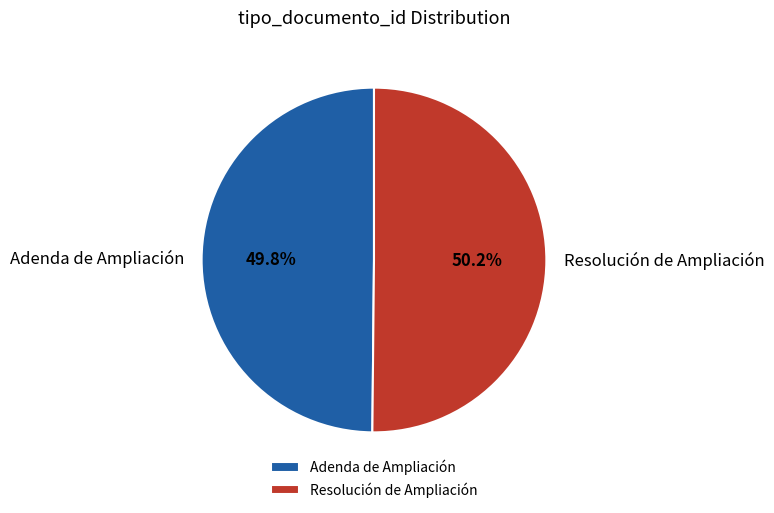

Does any single category account for the majority?

Yes